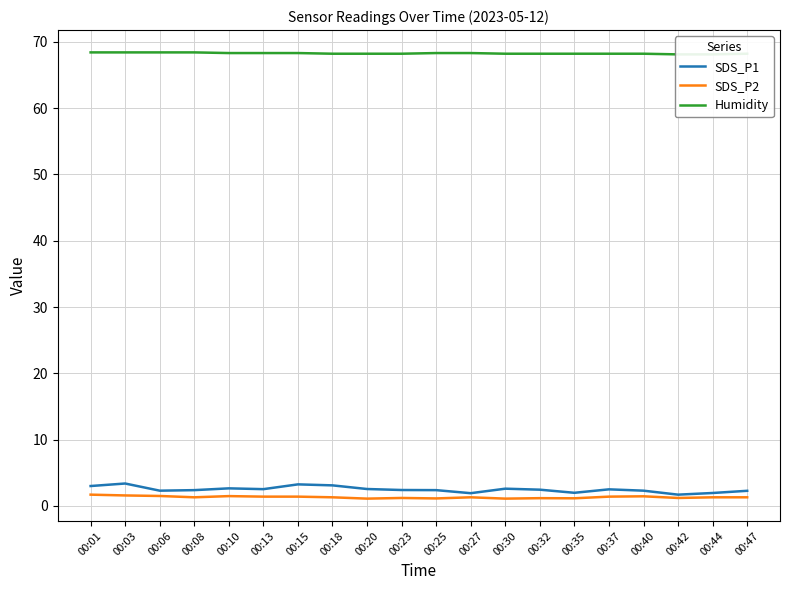

List the labels in order of Humidity value, smallest first.

00:42, 00:44, 00:18, 00:20, 00:23, 00:30, 00:32, 00:35, 00:37, 00:40, 00:47, 00:10, 00:13, 00:15, 00:25, 00:27, 00:01, 00:03, 00:06, 00:08